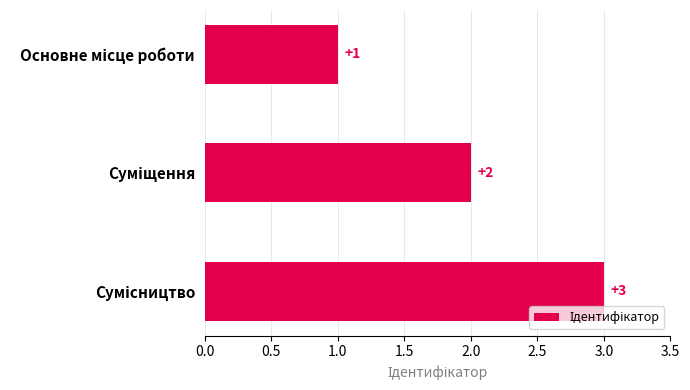

Count the values in the range 1 to 3.

3